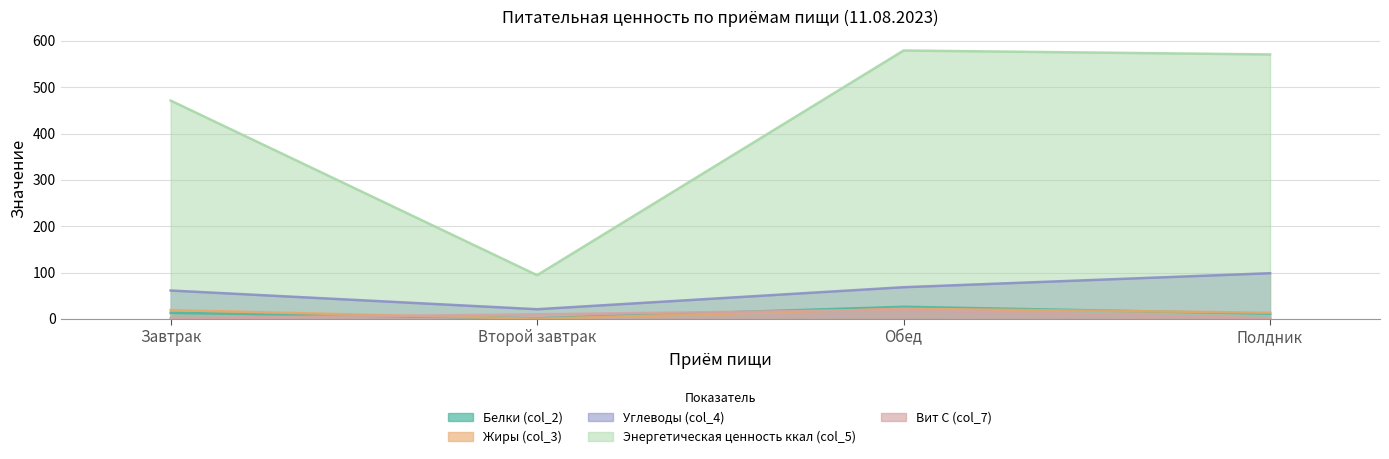

At how many categories does at least one series exceed 55?

4